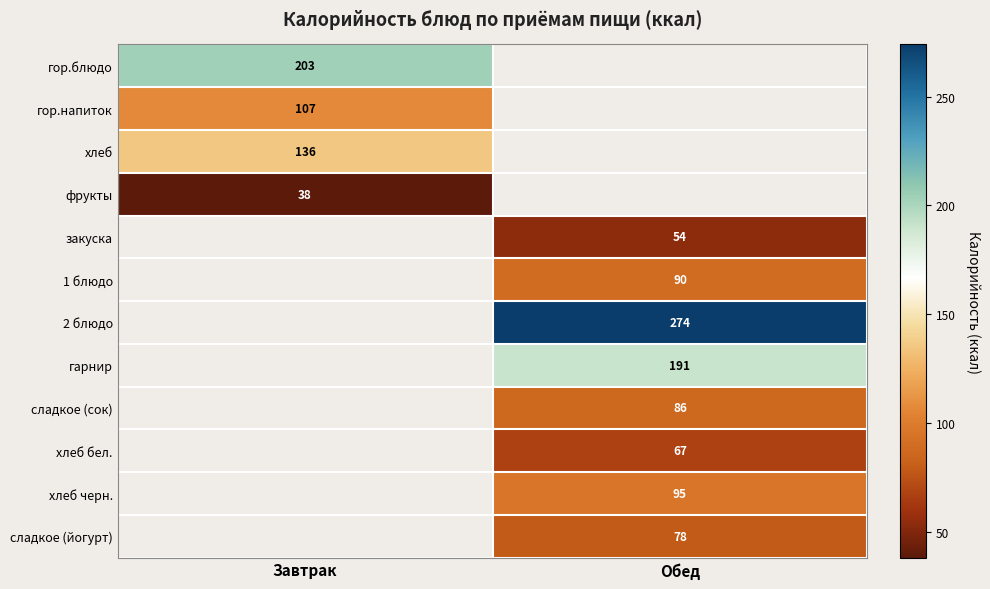

What is the minimum value shown in the chart?

38.0